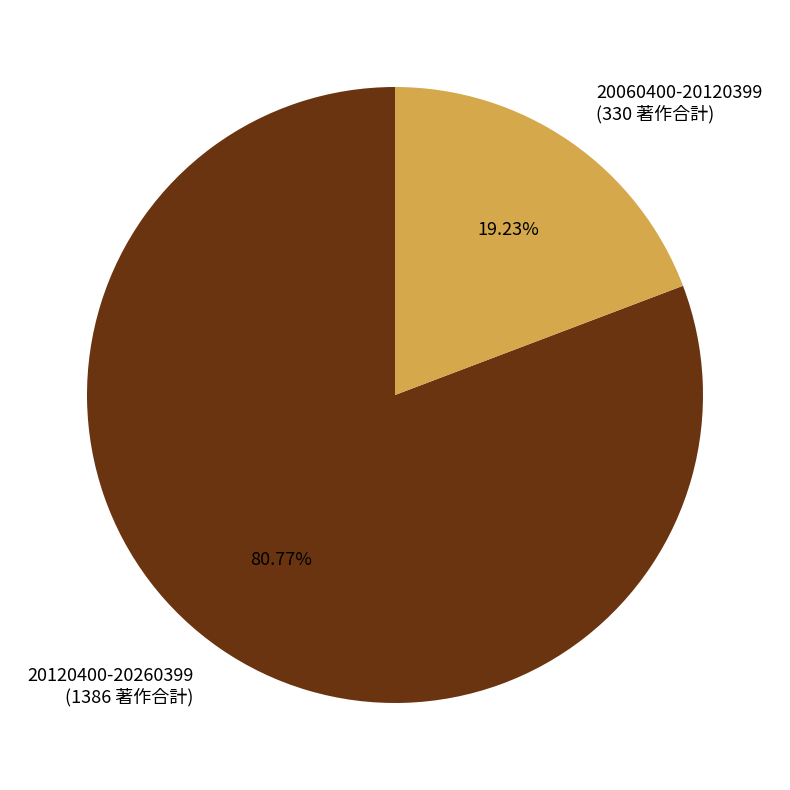

How much of the chart is everything except 20120400-20260399?

19.2%